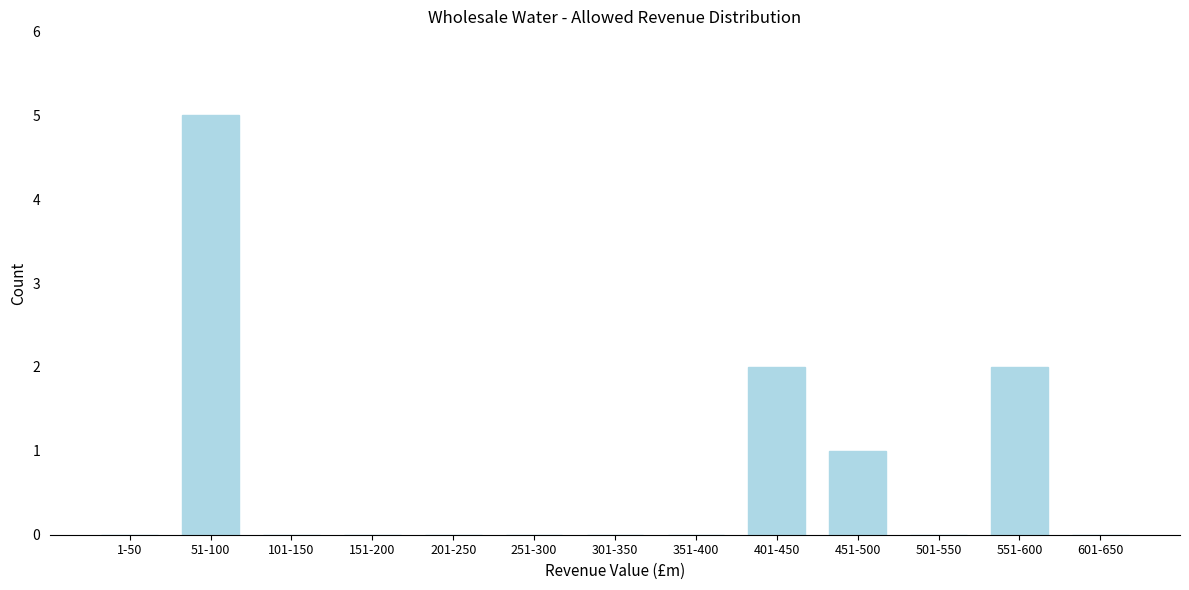

Reading left to right, list all the values displayed in this chart.

1-50=0	51-100=5	101-150=0	151-200=0	201-250=0	251-300=0	301-350=0	351-400=0	401-450=2	451-500=1	501-550=0	551-600=2	601-650=0